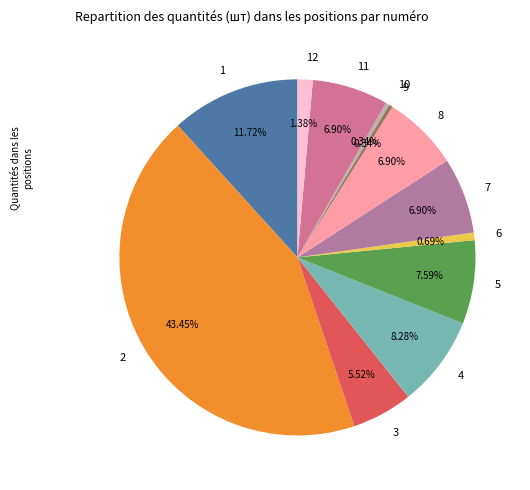

What is the ratio of the value at 8 to the value at 7?

1.0